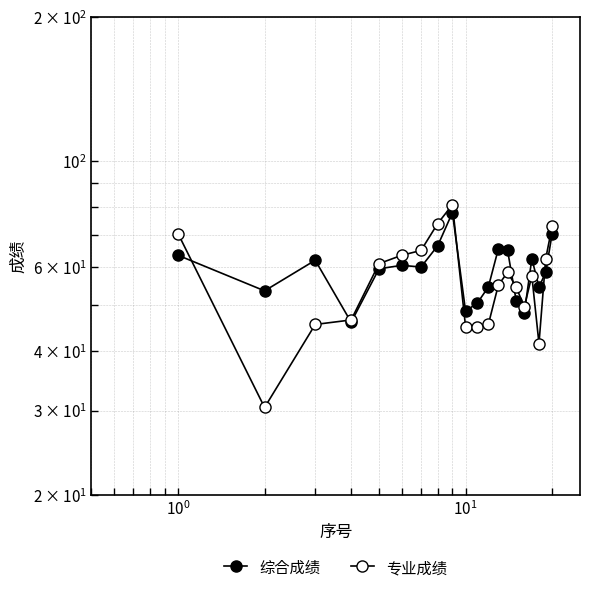

The 综合成绩 series shows 75.7 at $\mathdefault{10^{-1}}$. True or false?

False